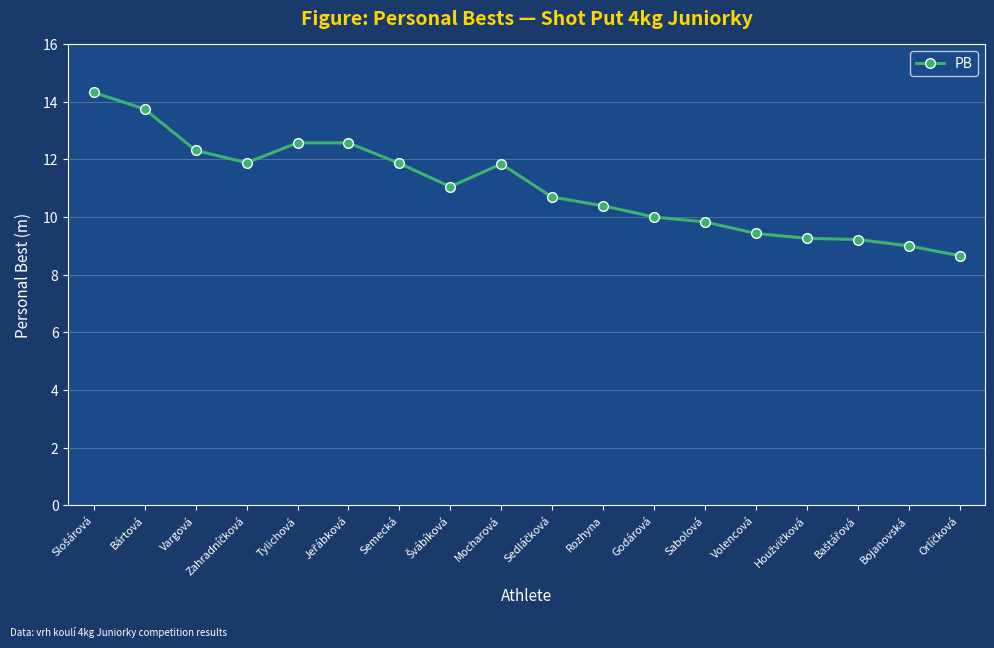

What is the maximum value shown in the chart?

14.3